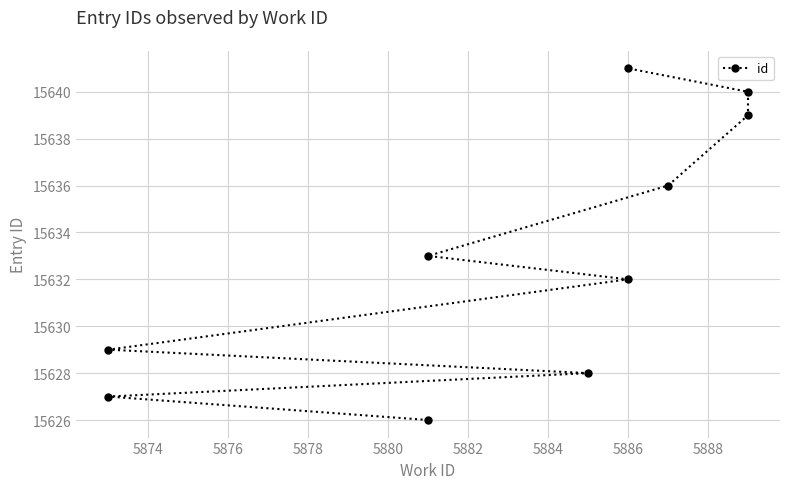

How many lines are shown in the chart?

1